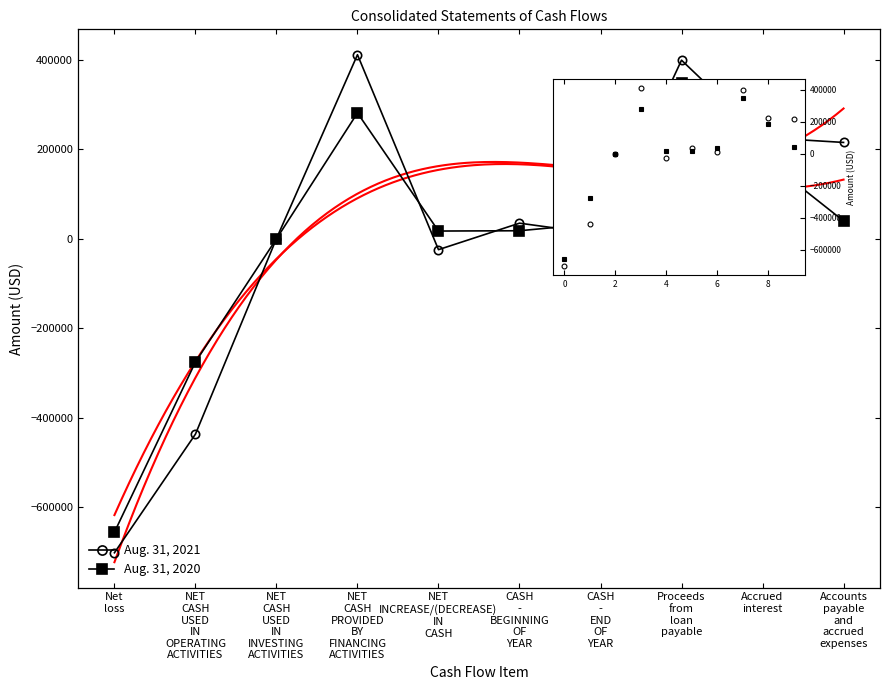

Which label corresponds to the smallest value in the chart?

Net
loss